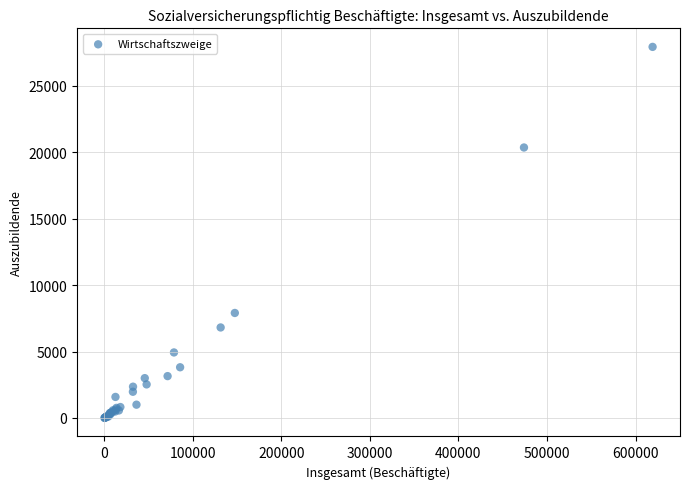

What Y value in the scatter plot is closest to 13973?

7906